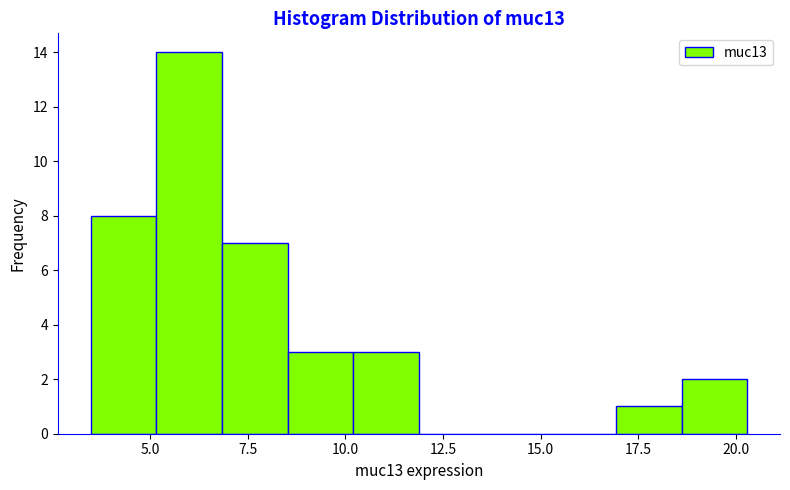

Read against the x-axis, roughly where is the centre of the tallest bar?

6.0